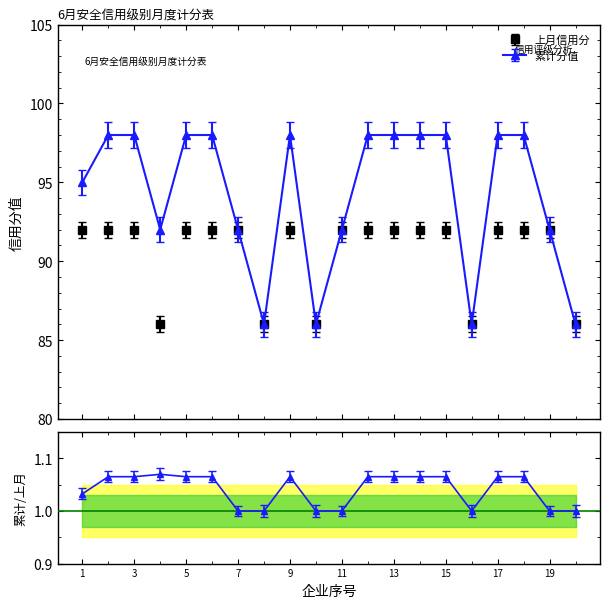

What is the sum of the 累计分值 values at 5 and 3?

196